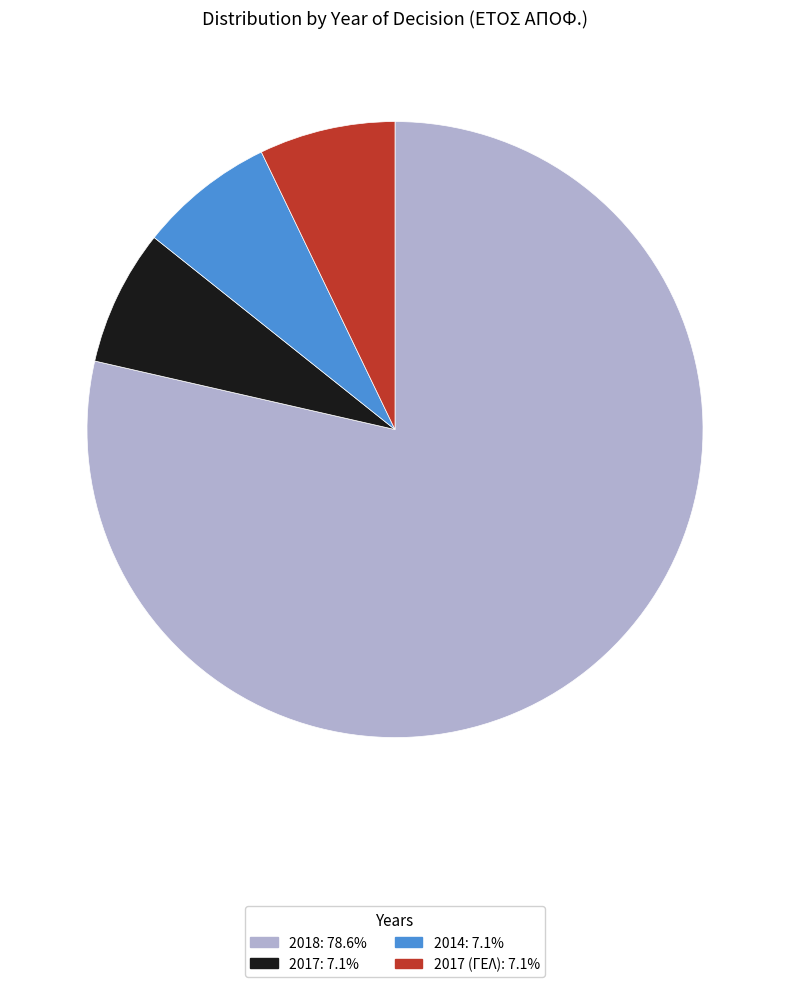

Does any single category account for the majority?

Yes